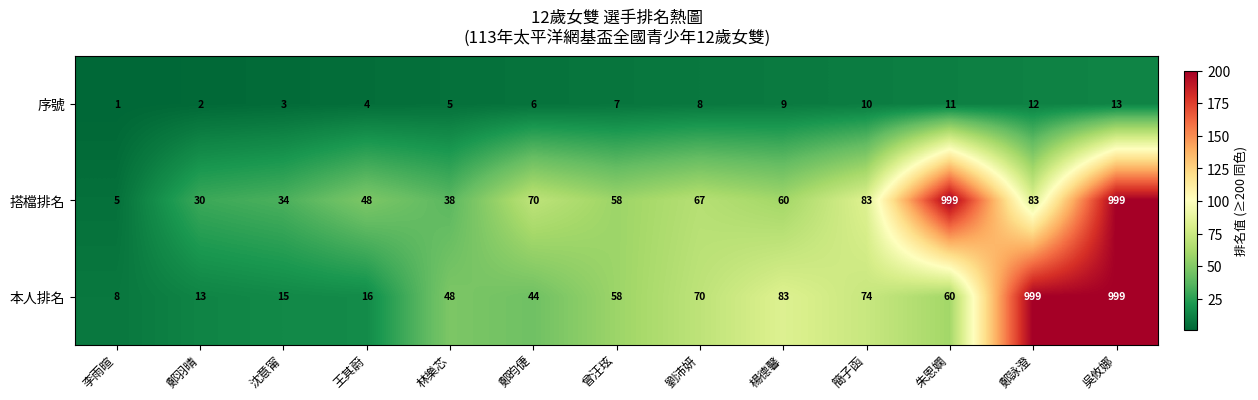

Rank the series at 王其蔚 from highest to lowest value.

搭檔排名, 本人排名, 序號